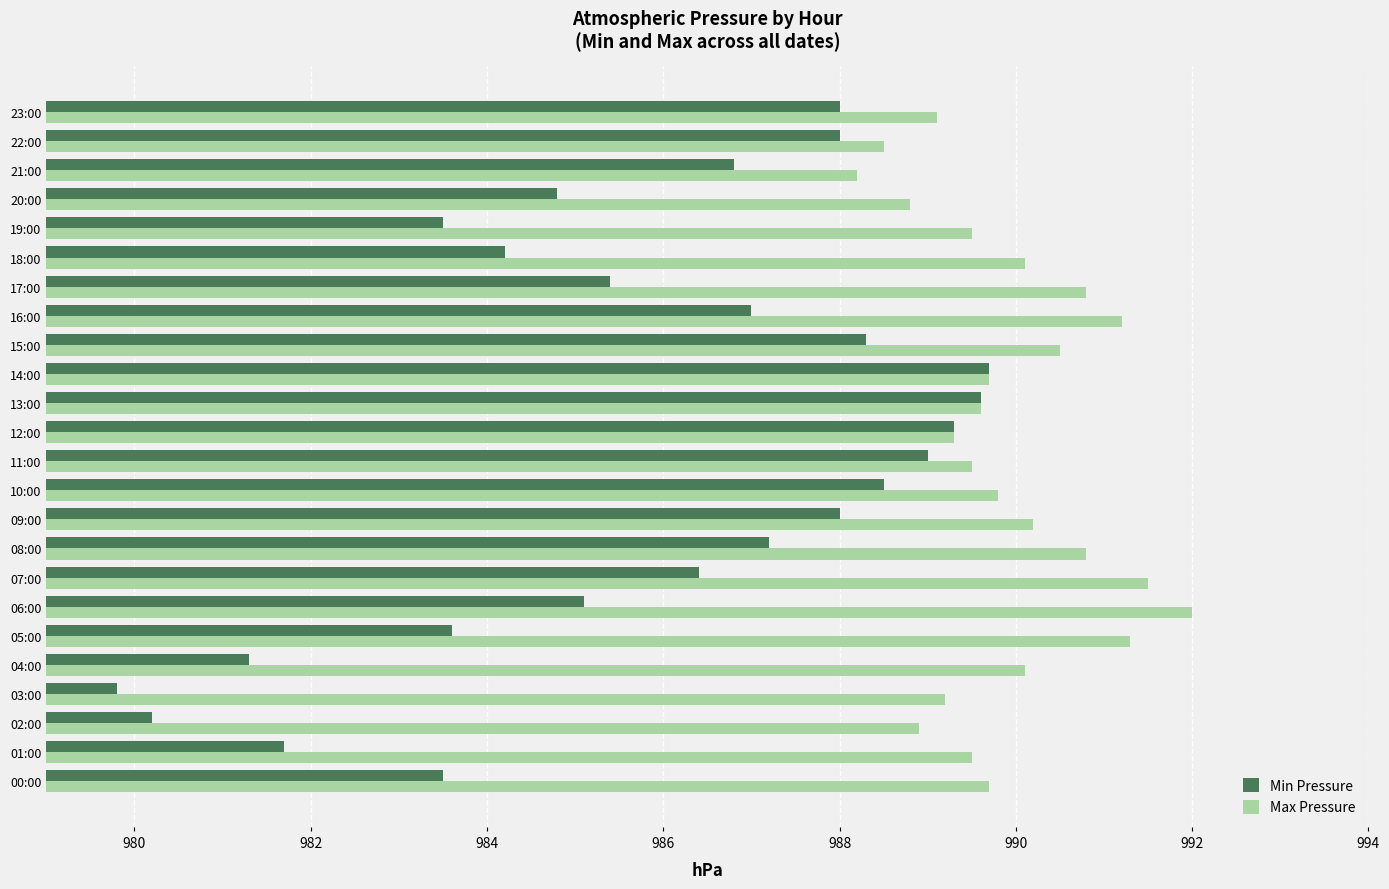

What are all the series names shown in the legend?

Min Pressure, Max Pressure